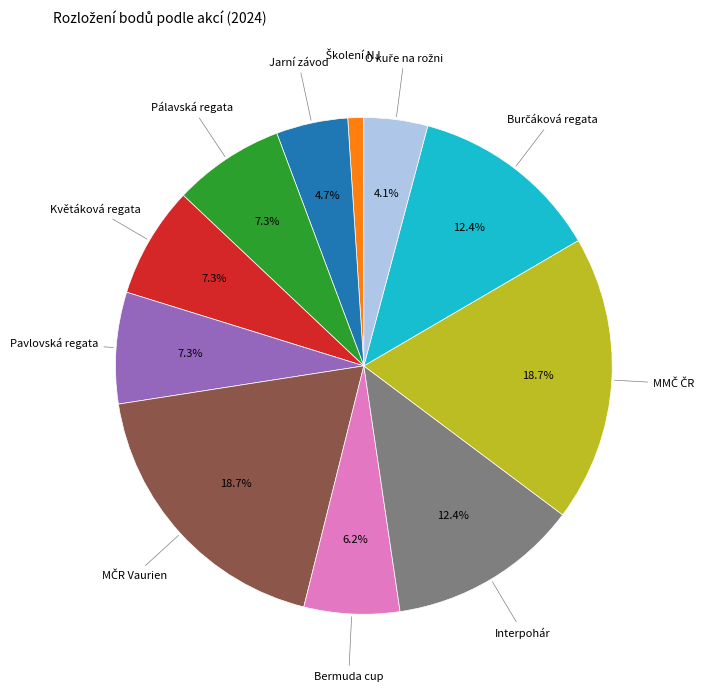

Is there any slice that represents more than half of the pie?

No